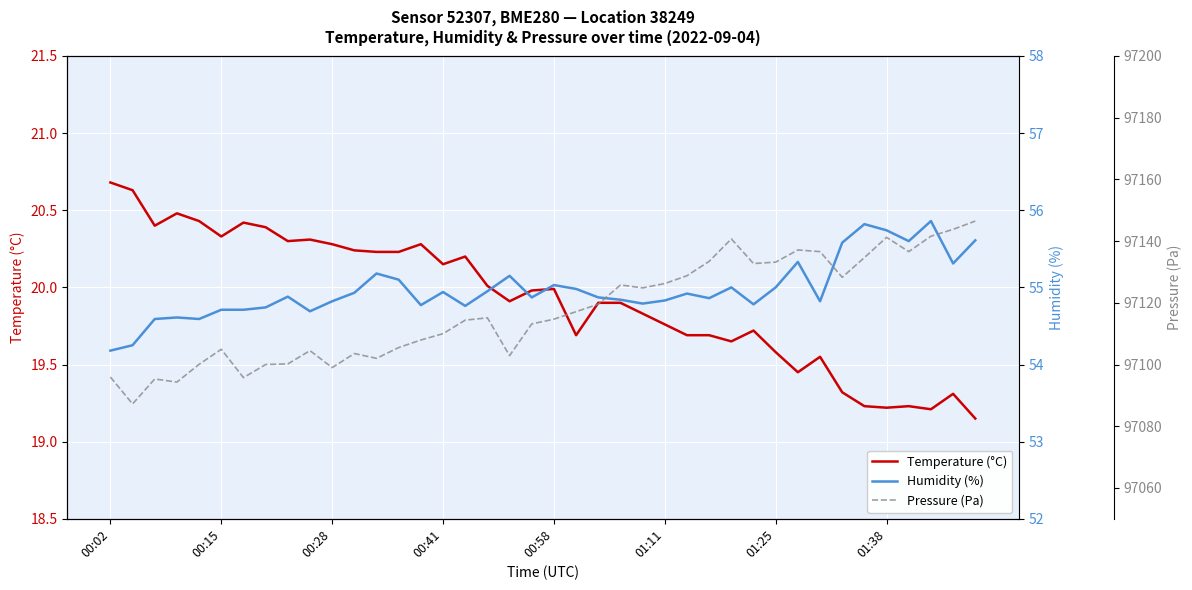

Reading left to right, what are all the values shown in this chart?

Temperature (°C): 20.7	20.6	20.4	20.5	20.4	20.3	20.4	20.4	20.3	20.3	20.3	20.2	20.2	20.2	20.3	20.1	20.2	20.0	19.9	20.0	20.0	19.7	19.9	19.9	19.8	19.8	19.7	19.7	19.6	19.7	19.6	19.4	19.6	19.3	19.2	19.2	19.2	19.2	19.3	19.1
Humidity (%): 54.2	54.2	54.6	54.6	54.6	54.7	54.7	54.7	54.9	54.7	54.8	54.9	55.2	55.1	54.8	54.9	54.8	55.0	55.1	54.9	55.0	55.0	54.9	54.8	54.8	54.8	54.9	54.9	55.0	54.8	55.0	55.3	54.8	55.6	55.8	55.7	55.6	55.9	55.3	55.6
Pressure (Pa): 97095.9	97087.2	97095.3	97094.3	97100.1	97104.9	97095.8	97100.0	97100.2	97104.5	97099.0	97103.6	97102.0	97105.5	97107.9	97110.0	97114.4	97115.1	97102.9	97113.2	97114.7	97117.1	97119.6	97125.8	97124.8	97126.2	97128.8	97133.4	97140.7	97132.7	97133.2	97137.1	97136.6	97128.3	97134.7	97141.2	97136.6	97141.6	97143.8	97146.5